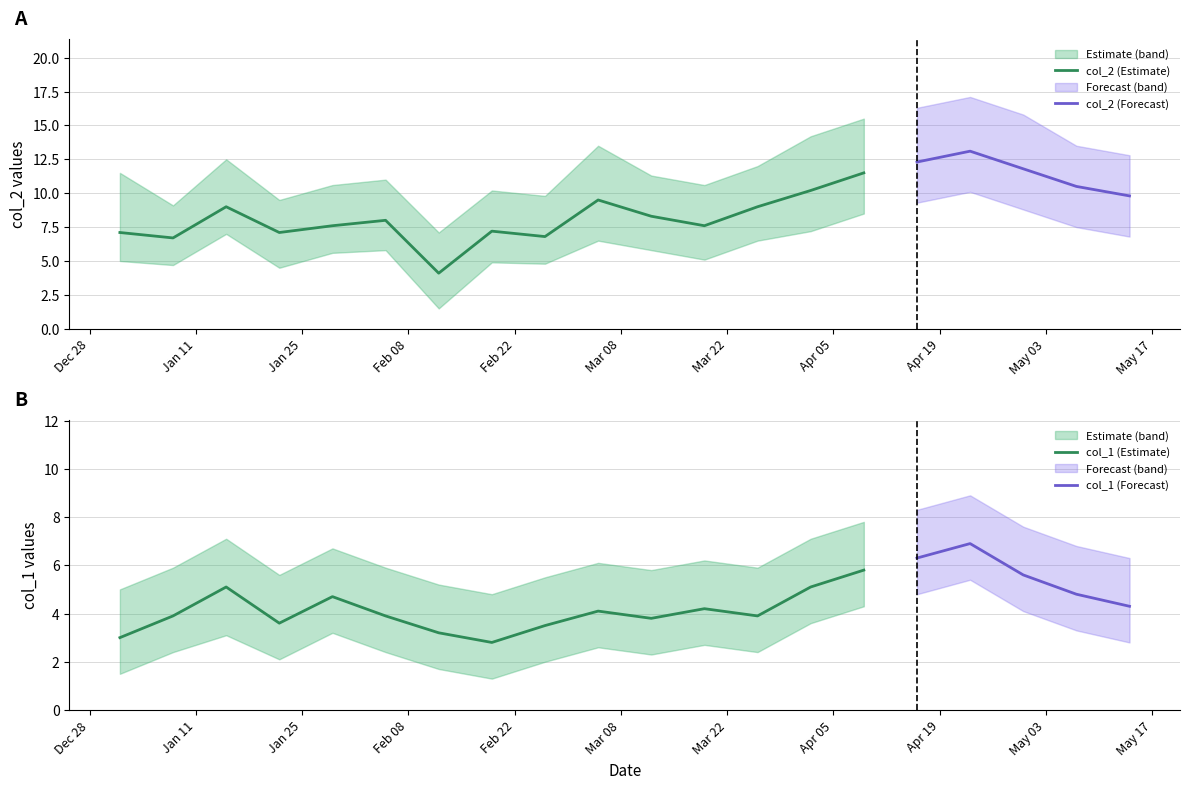

Where is the first local minimum for col_2_lower?

2005/01/08